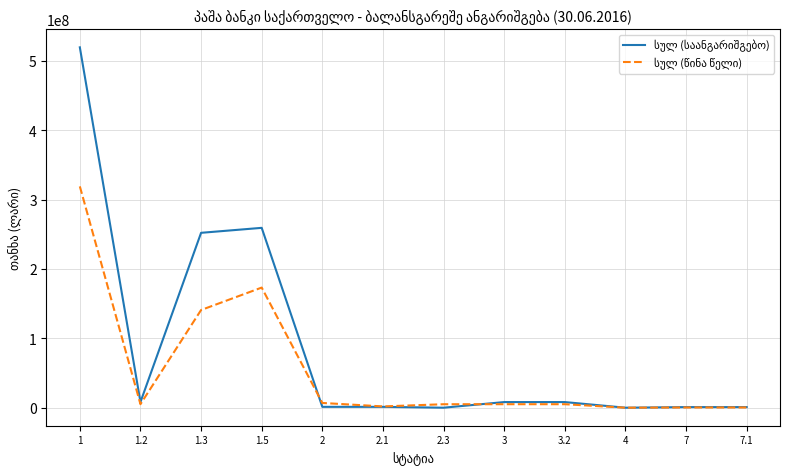

What is the total value across all series at 1.5?

432454608.2